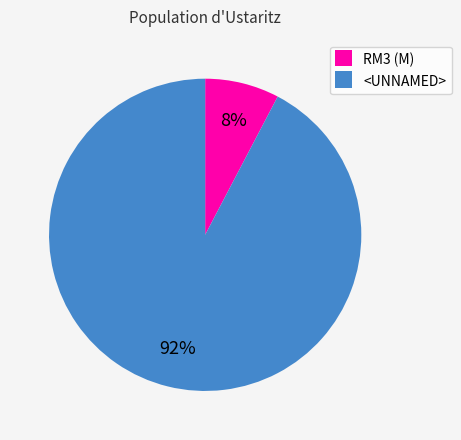

Approximately how many times larger is the value at RM3 (M) compared to <UNNAMED>?

0.1